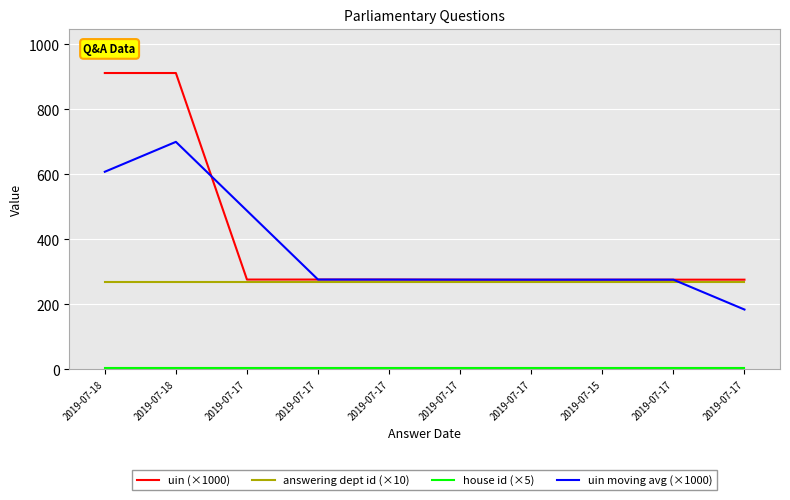

How many lines are shown in the chart?

4